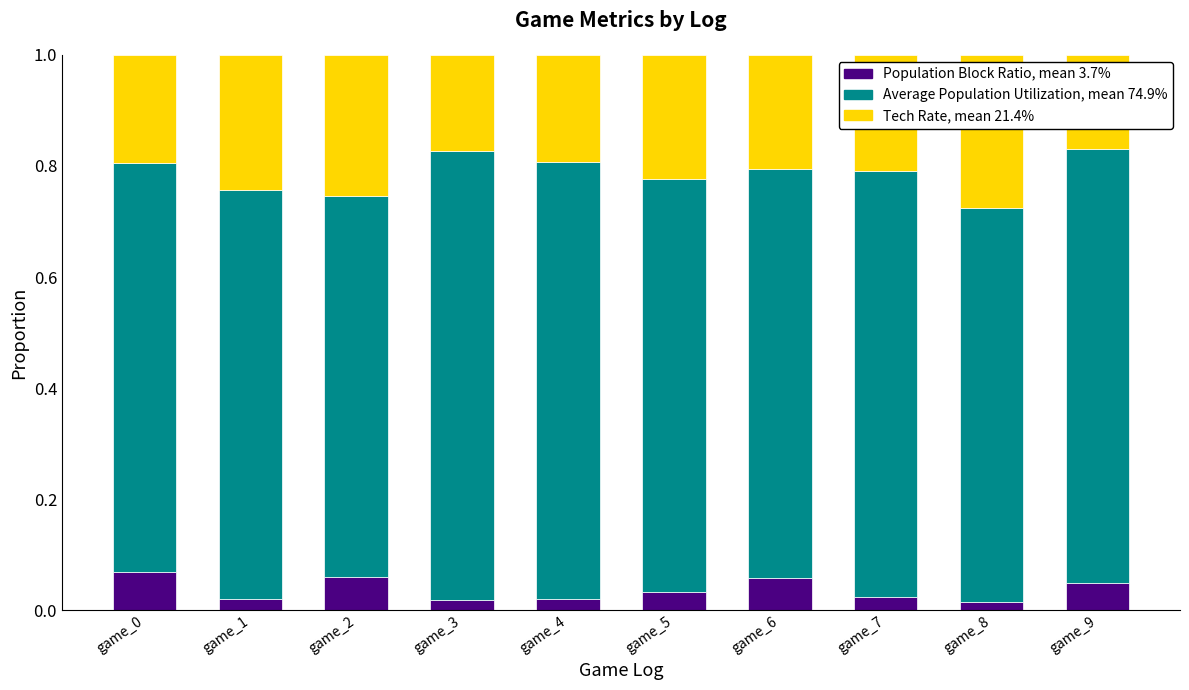

What is the total value across all series at game_5?

1.0